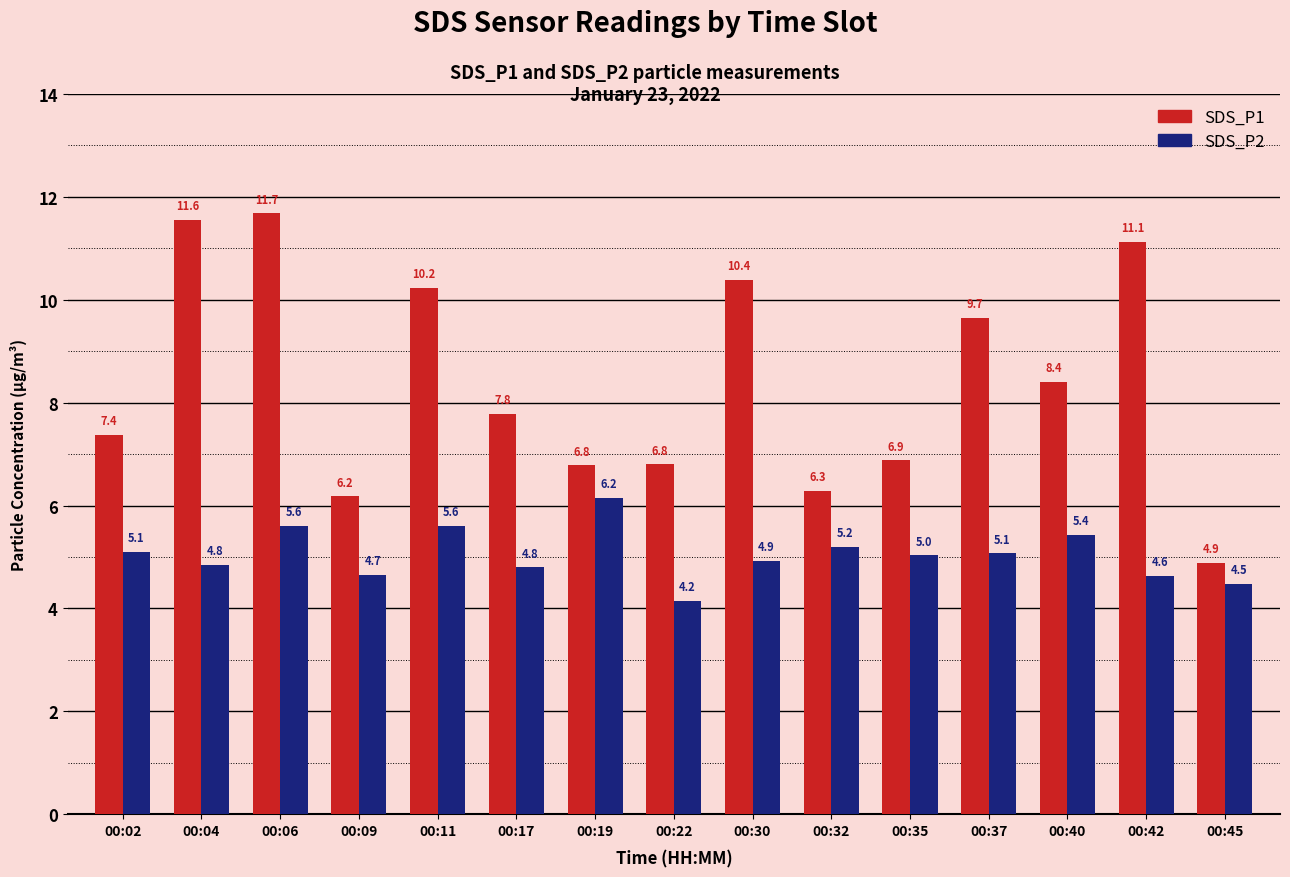

How many data points in SDS_P1 are above 7?

9